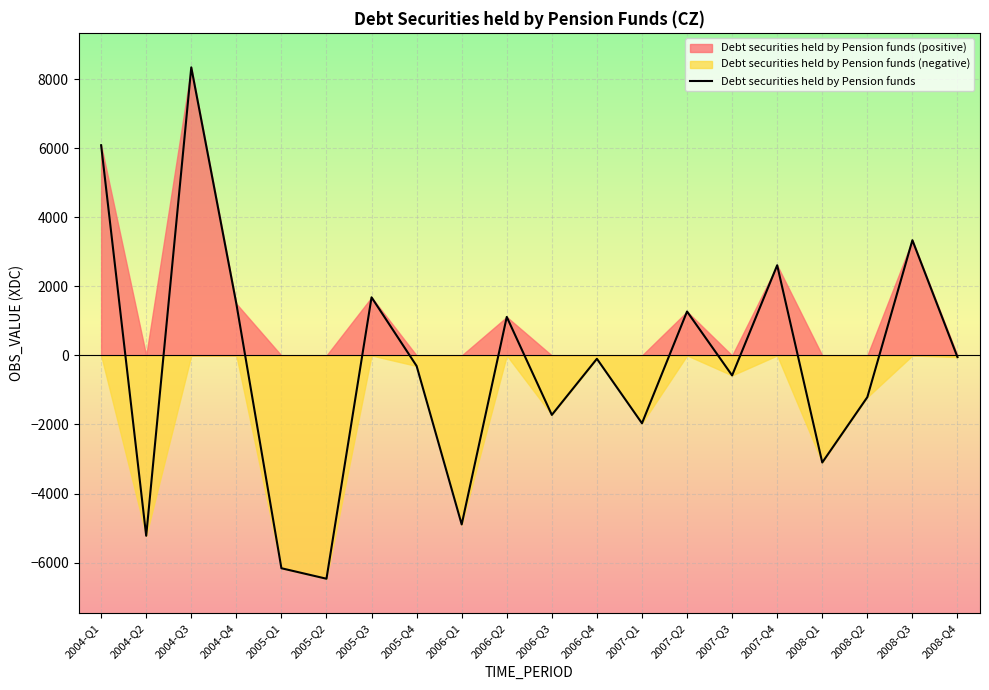

List the labels in order of value, largest first.

2004-Q3, 2004-Q1, 2008-Q3, 2007-Q4, 2005-Q3, 2004-Q4, 2007-Q2, 2006-Q2, 2008-Q4, 2006-Q4, 2005-Q4, 2007-Q3, 2008-Q2, 2006-Q3, 2007-Q1, 2008-Q1, 2006-Q1, 2004-Q2, 2005-Q1, 2005-Q2